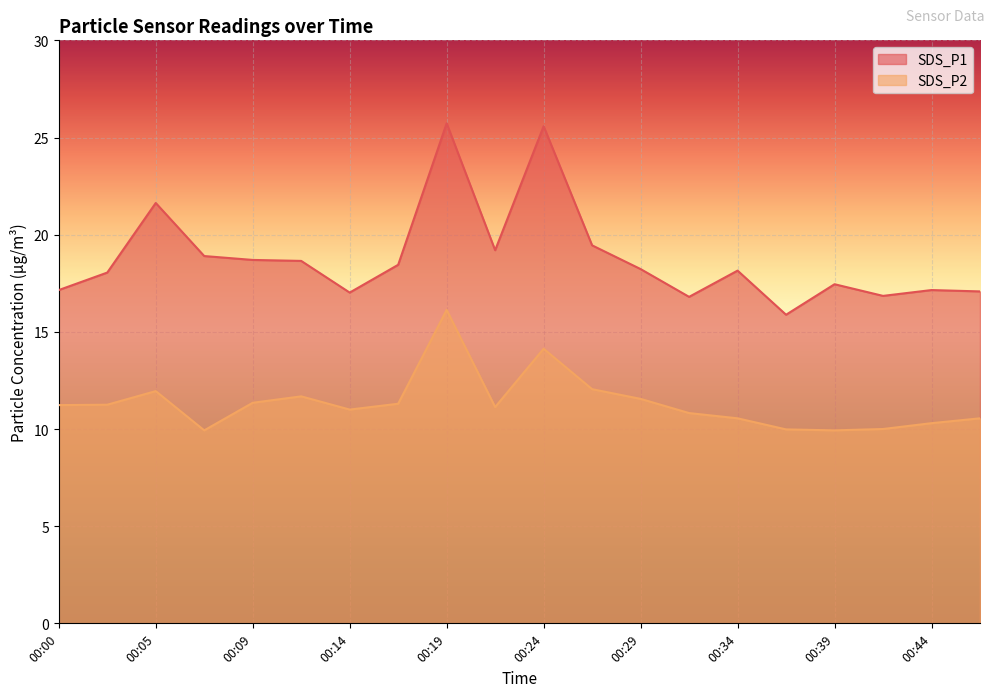

At which category does SDS_P1 reach its first local peak?

00:05